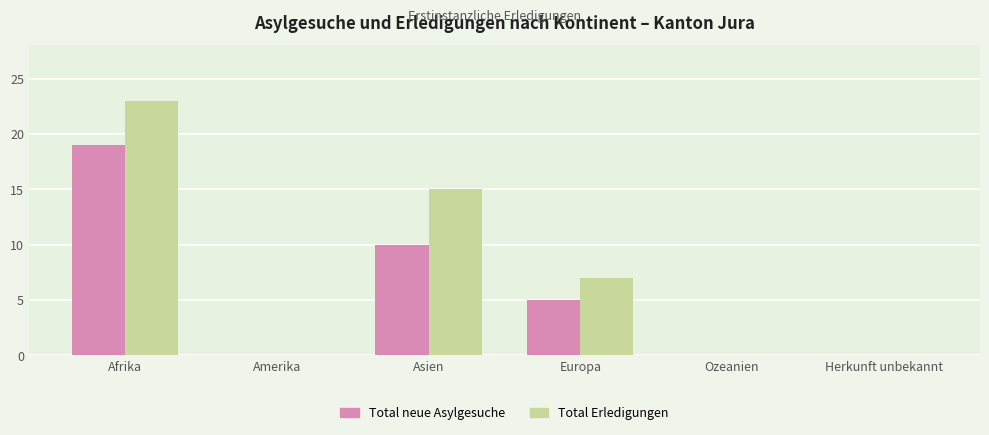

Which series changed the most between Europa and Herkunft unbekannt?

Total Erledigungen